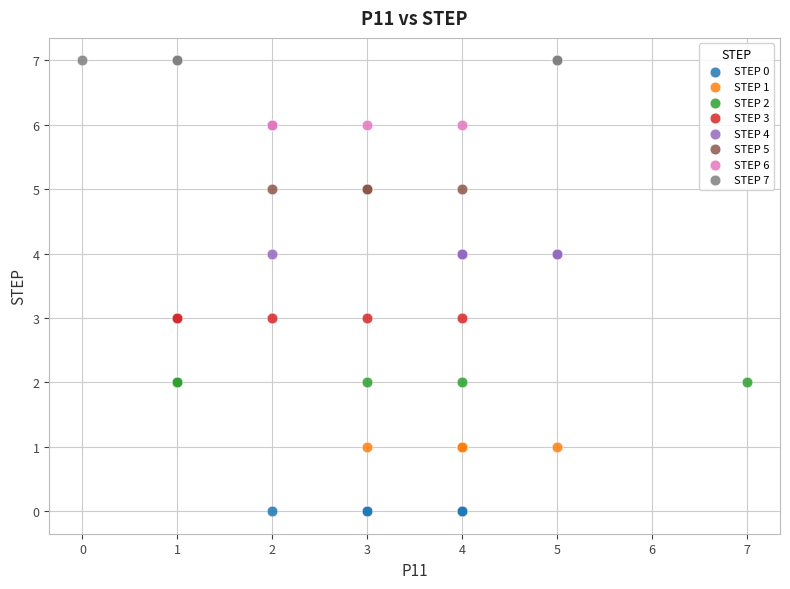

Which series reaches the minimum Y coordinate?

STEP 0